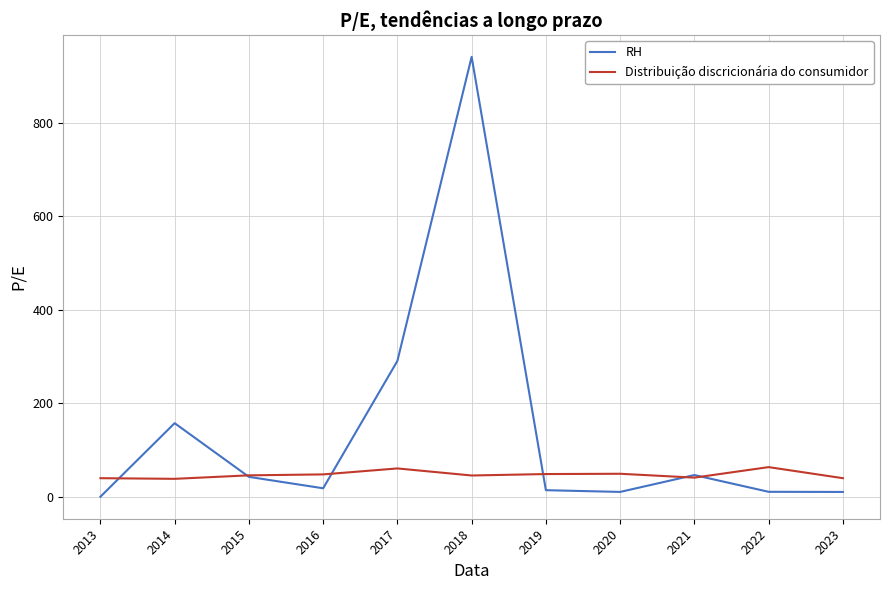

What is the sum of all RH values?

1540.1